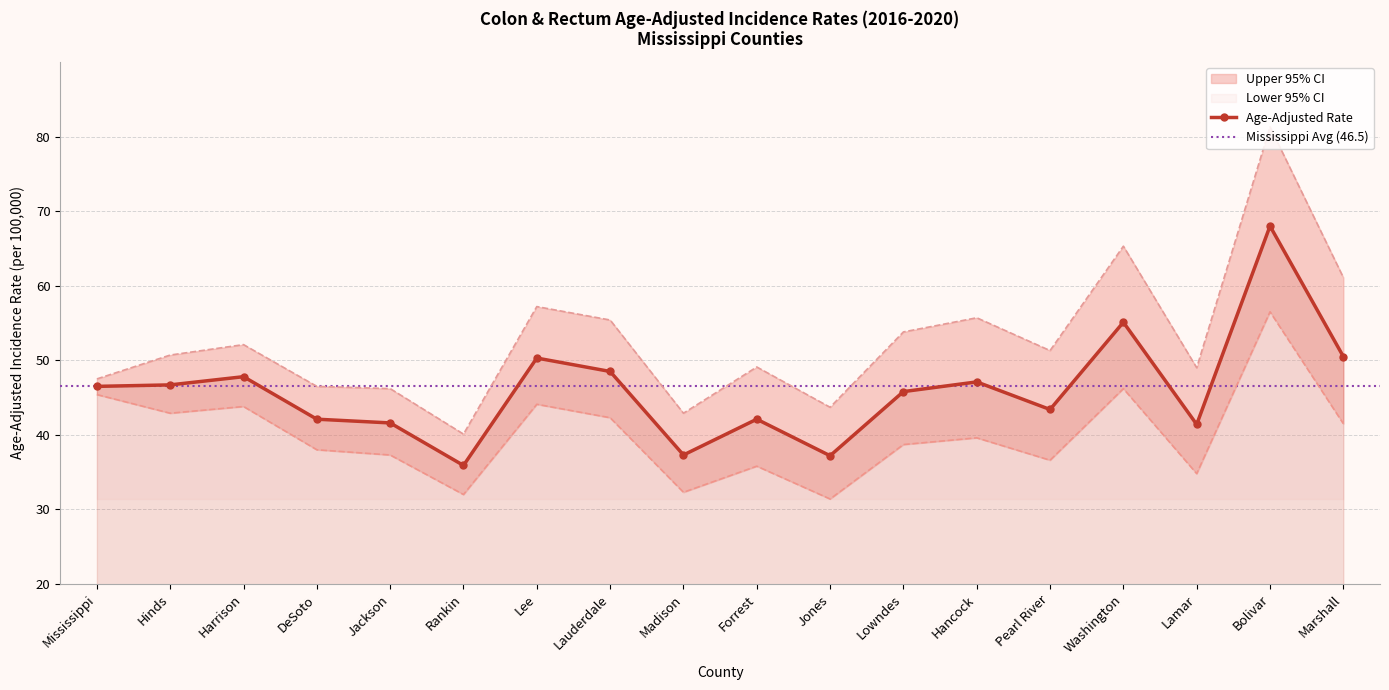

True or false: Upper 95% CI has a value of 57.2 at Lee.

True